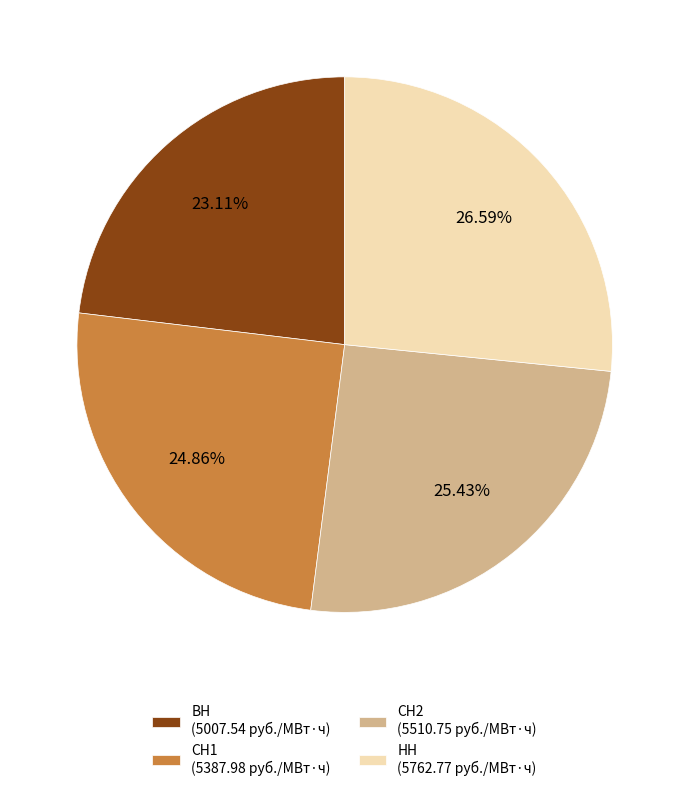

Which has a higher value, СН2 or ВН?

СН2